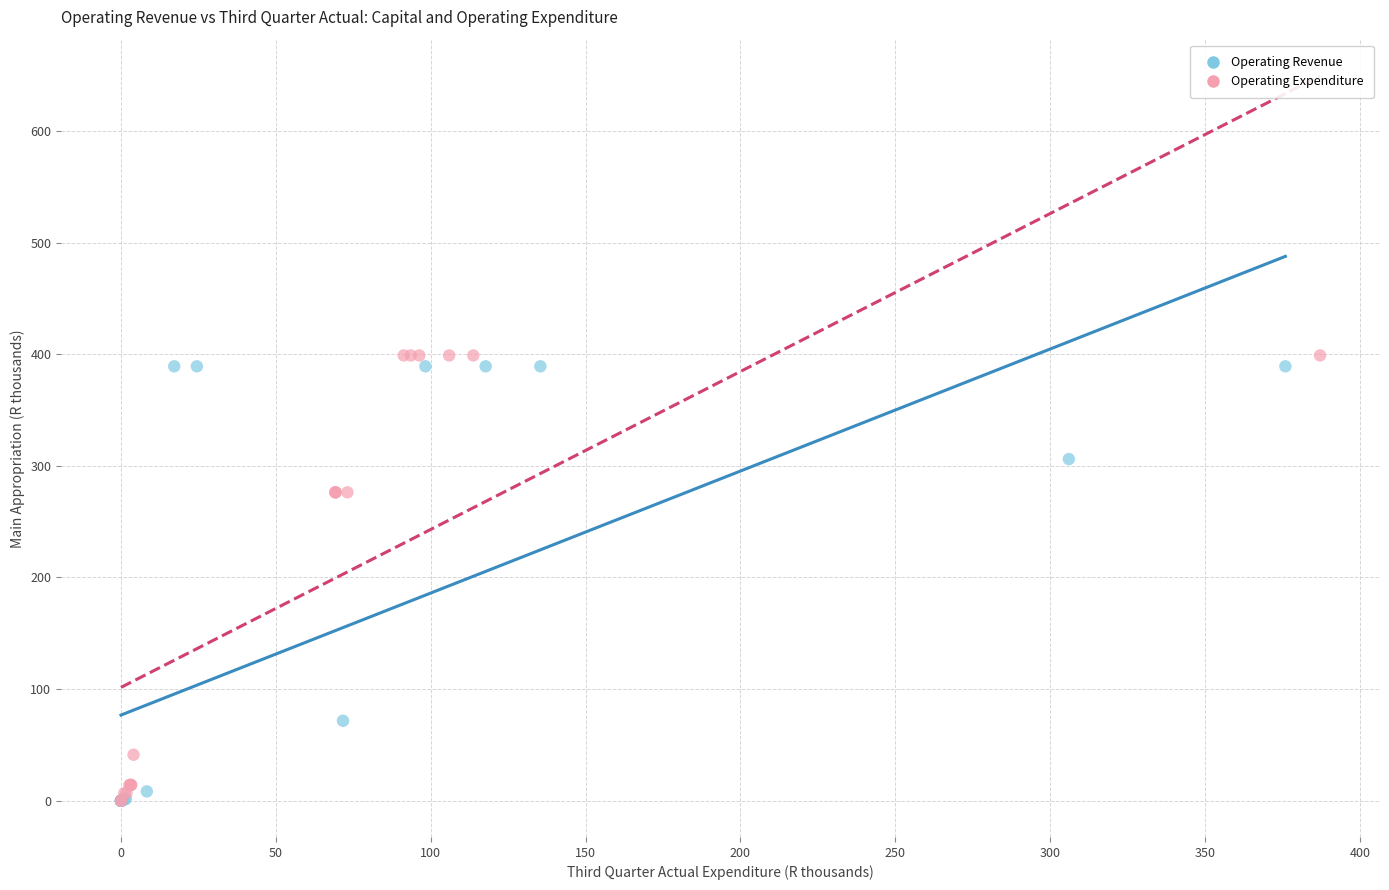

What are all the series names shown in the legend?

Operating Revenue, Operating Expenditure